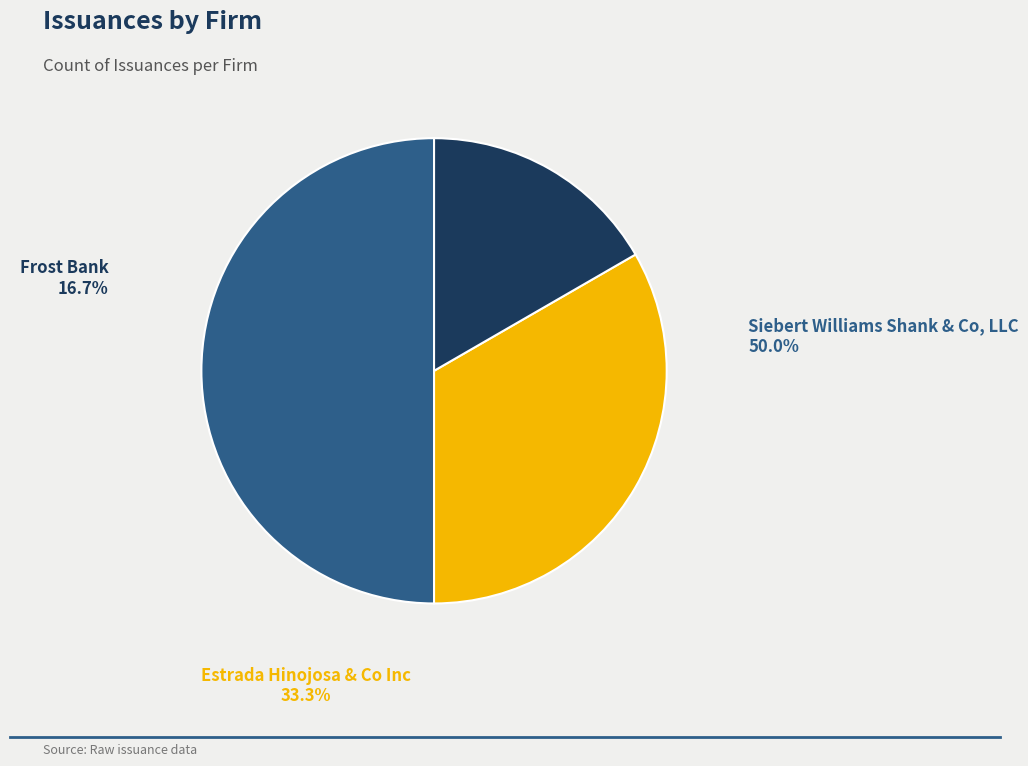

How many slices are in this pie chart?

3